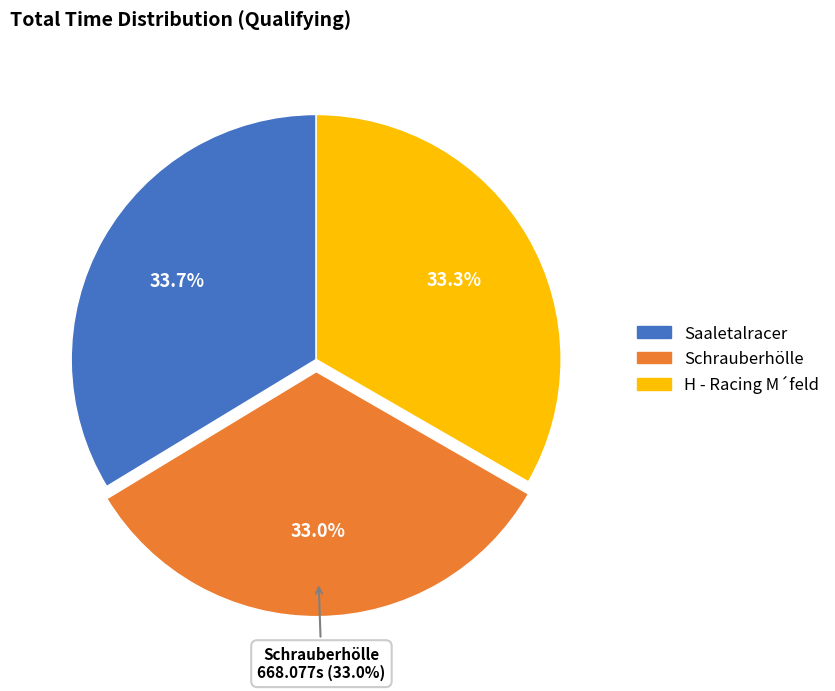

Is there any slice that represents more than half of the pie?

No